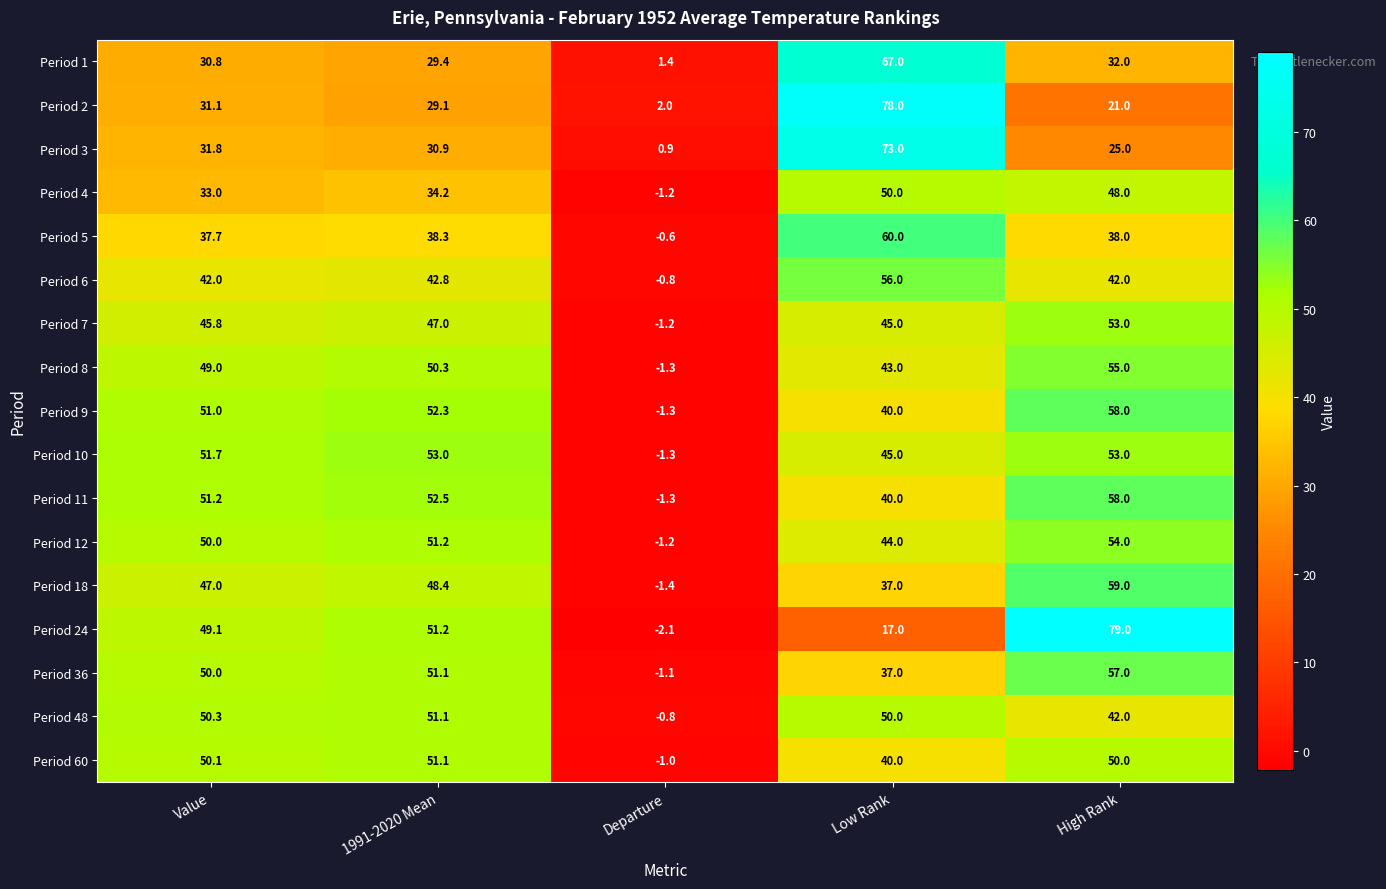

What is the difference between the maximum and minimum values in the Period 18 series?

60.4